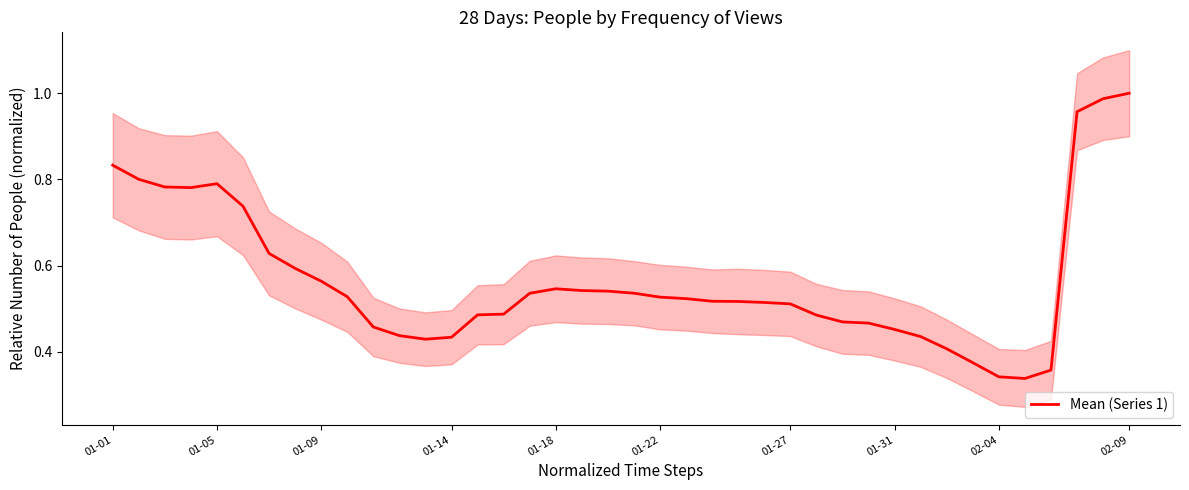

What position from the right is 01-31?

10